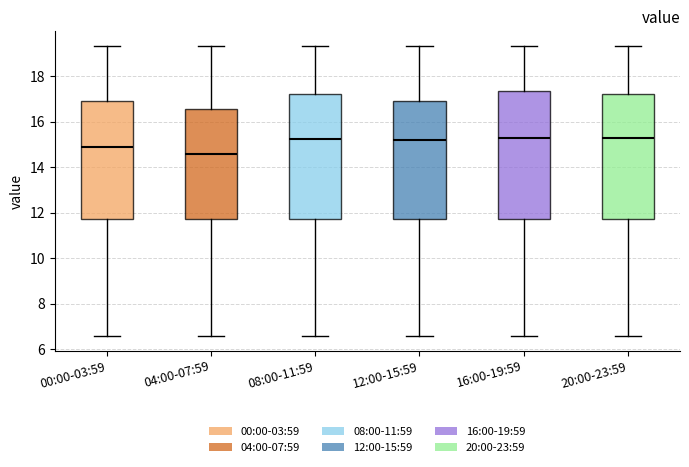

Reading left to right, read every box against the y-axis: the position of its median line, the range the box covers, and the ends of its whiskers. The values are not printed on the chart, so give them approximately, as read against the axis.

00:00-03:59: median 14.8, box 11.8 to 17.0, whiskers 6.6 to 19.4
04:00-07:59: median 14.6, box 11.8 to 16.6, whiskers 6.6 to 19.4
08:00-11:59: median 15.2, box 11.8 to 17.2, whiskers 6.6 to 19.4
12:00-15:59: median 15.2, box 11.8 to 17.0, whiskers 6.6 to 19.4
16:00-19:59: median 15.4, box 11.8 to 17.4, whiskers 6.6 to 19.4
20:00-23:59: median 15.4, box 11.8 to 17.2, whiskers 6.6 to 19.4